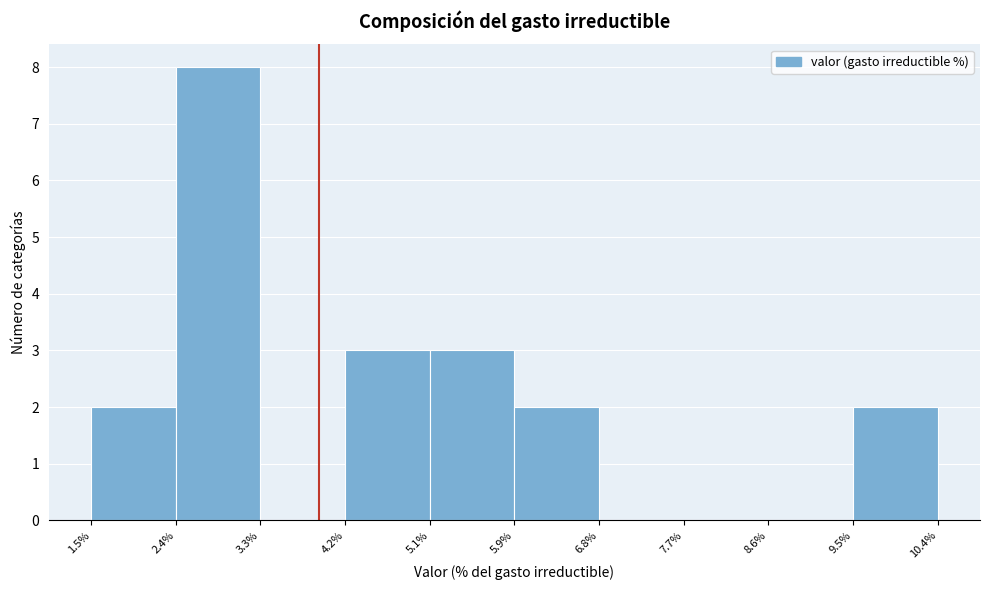

How tall is the bar that spans 9.5% to 10.4% on the x-axis? The values are not printed on the chart, so give them approximately, as read against the axis.

2